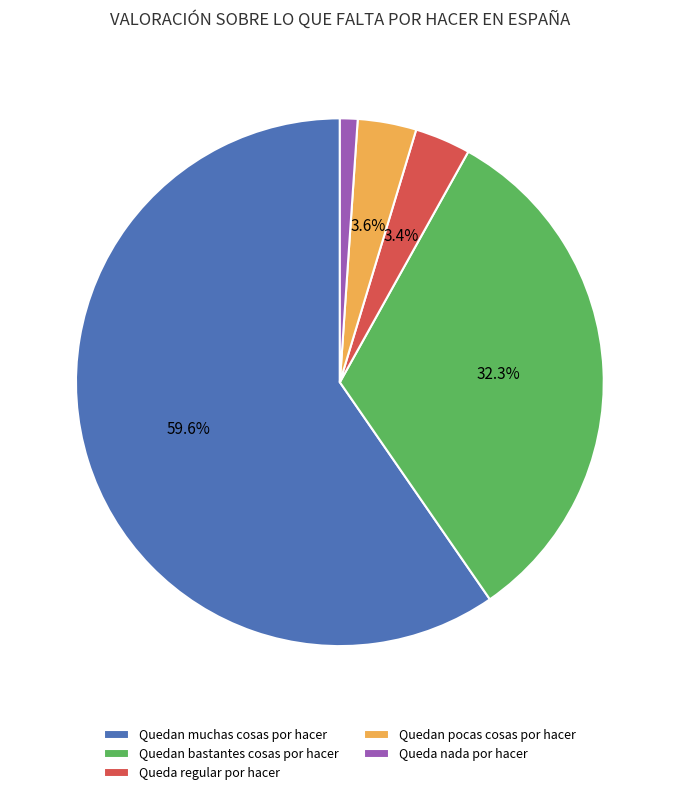

What percentage is the Quedan pocas cosas por hacer slice, to the nearest percent?

4%